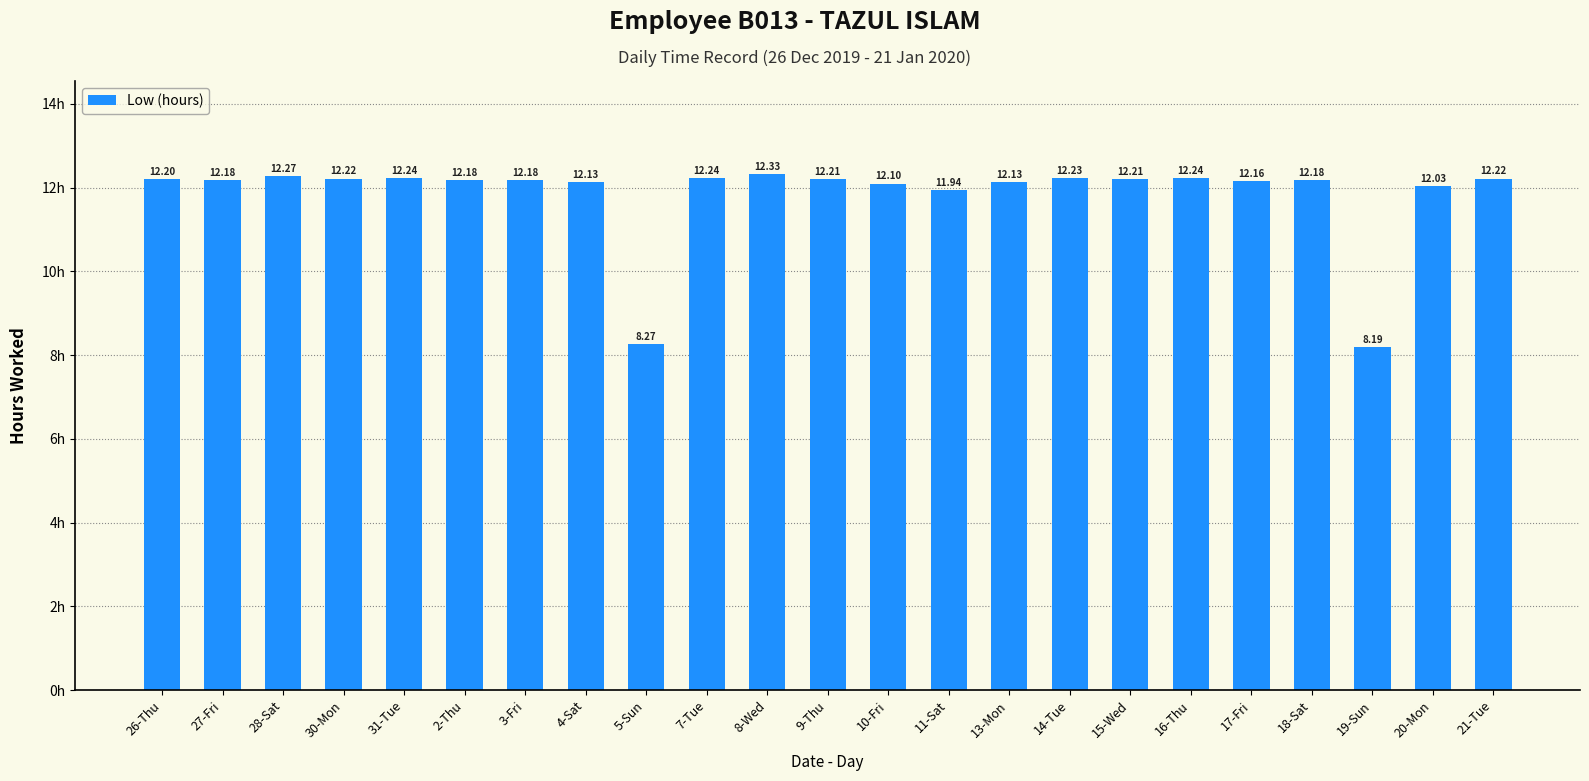

Reading left to right, list all the values displayed in this chart.

26-Thu=12.2	27-Fri=12.2	28-Sat=12.3	30-Mon=12.2	31-Tue=12.2	2-Thu=12.2	3-Fri=12.2	4-Sat=12.1	5-Sun=8.3	7-Tue=12.2	8-Wed=12.3	9-Thu=12.2	10-Fri=12.1	11-Sat=11.9	13-Mon=12.1	14-Tue=12.2	15-Wed=12.2	16-Thu=12.2	17-Fri=12.2	18-Sat=12.2	19-Sun=8.2	20-Mon=12.0	21-Tue=12.2